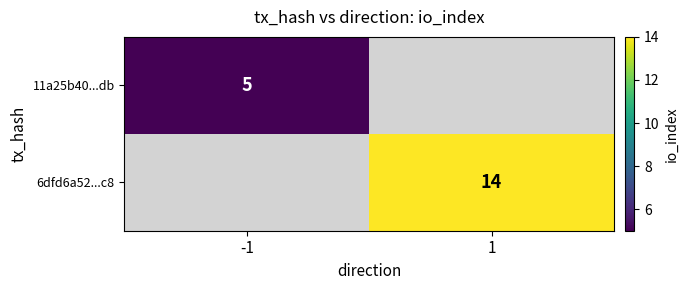

The 11a25b40...db series shows 7 at -1. True or false?

False